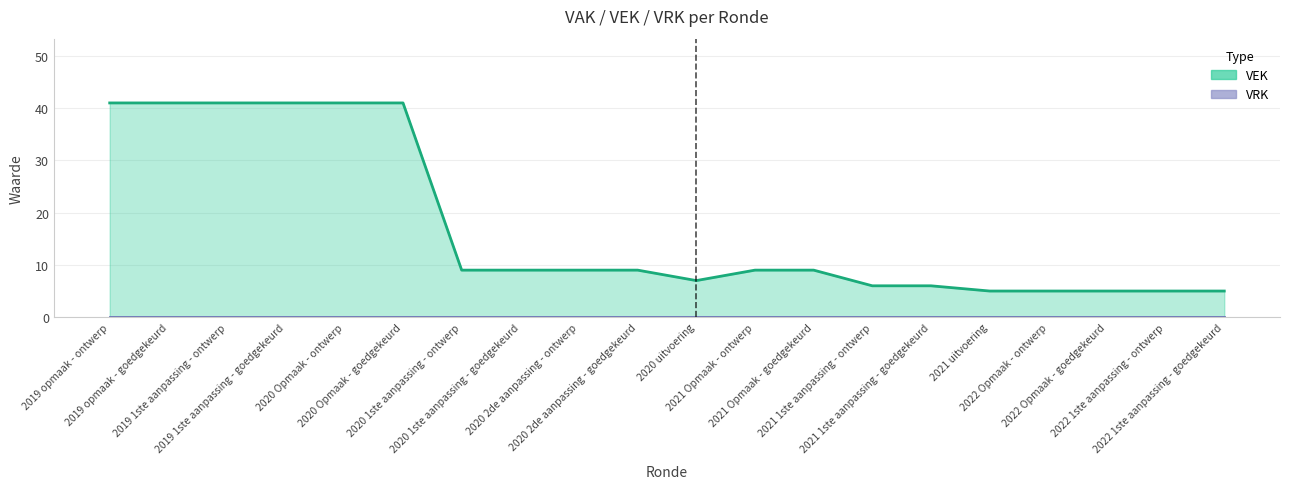

Rank the categories by value from highest to lowest.

2019 opmaak - ontwerp, 2019 opmaak - goedgekeurd, 2019 1ste aanpassing - ontwerp, 2019 1ste aanpassing - goedgekeurd, 2020 Opmaak - ontwerp, 2020 Opmaak - goedgekeurd, 2020 1ste aanpassing - ontwerp, 2020 1ste aanpassing - goedgekeurd, 2020 2de aanpassing - ontwerp, 2020 2de aanpassing - goedgekeurd, 2021 Opmaak - ontwerp, 2021 Opmaak - goedgekeurd, 2020 uitvoering, 2021 1ste aanpassing - ontwerp, 2021 1ste aanpassing - goedgekeurd, 2021 uitvoering, 2022 Opmaak - ontwerp, 2022 Opmaak - goedgekeurd, 2022 1ste aanpassing - ontwerp, 2022 1ste aanpassing - goedgekeurd